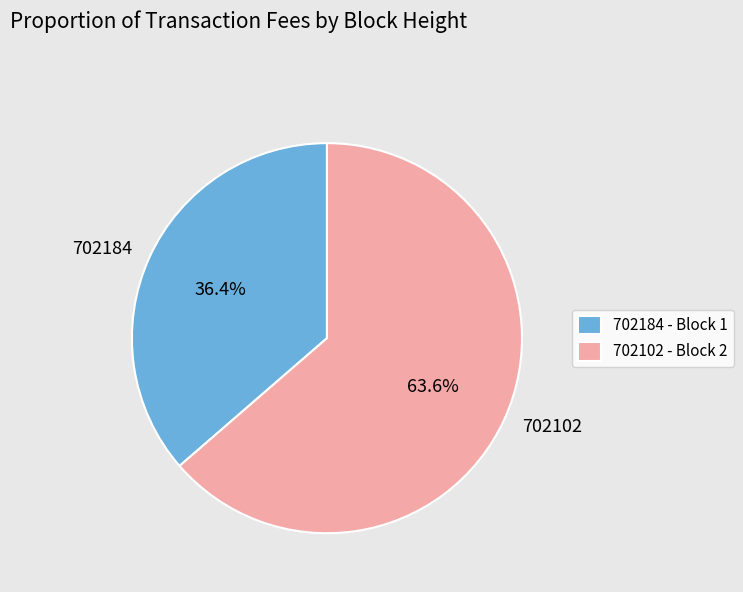

Does 702102 represent more than half of the total?

Yes